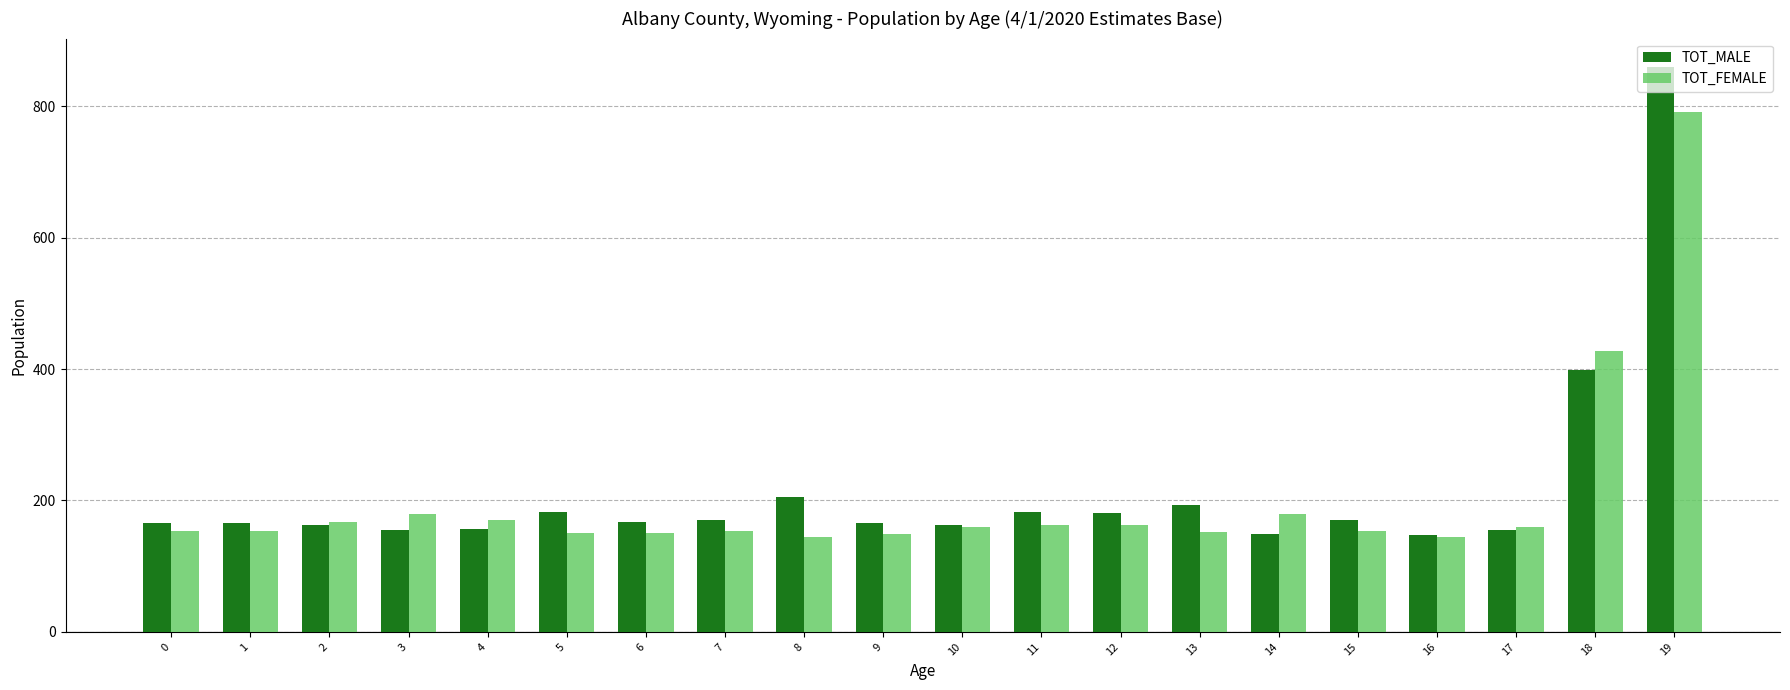

Which series has the largest range (max minus min)?

TOT_MALE